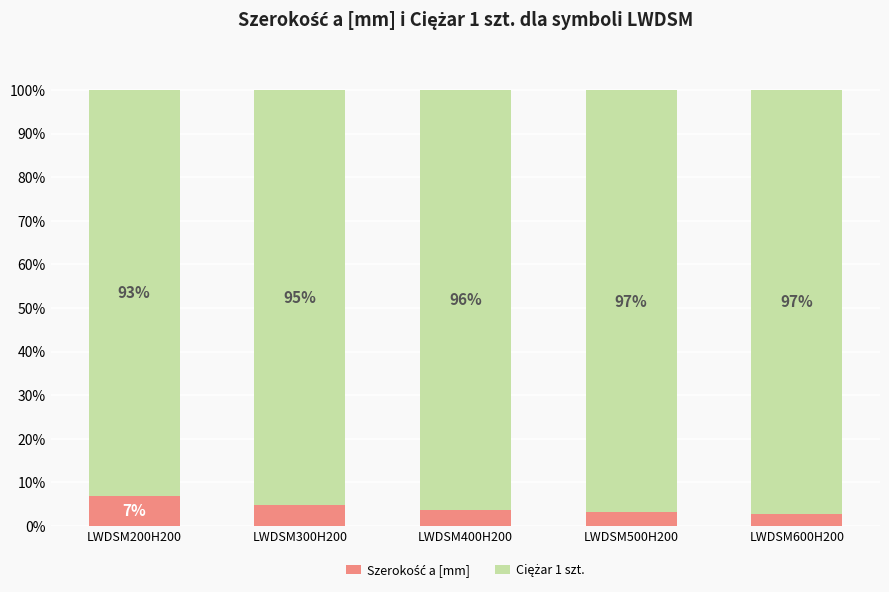

What is the label of the 4th bar from the left?

LWDSM500H200